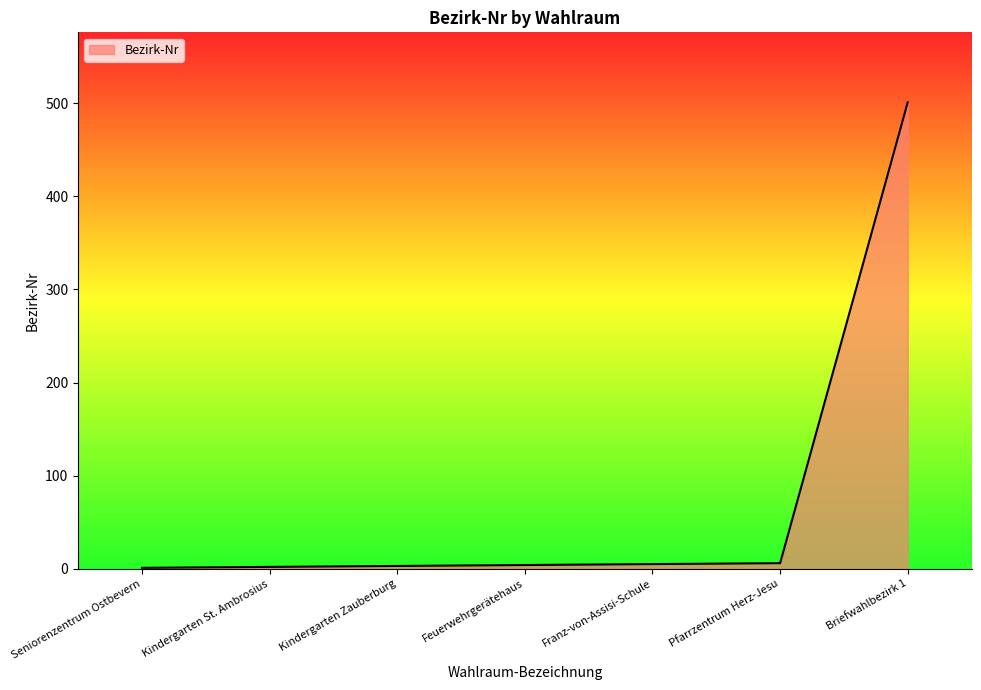

Which label corresponds to the largest value in the chart?

Briefwahlbezirk 1